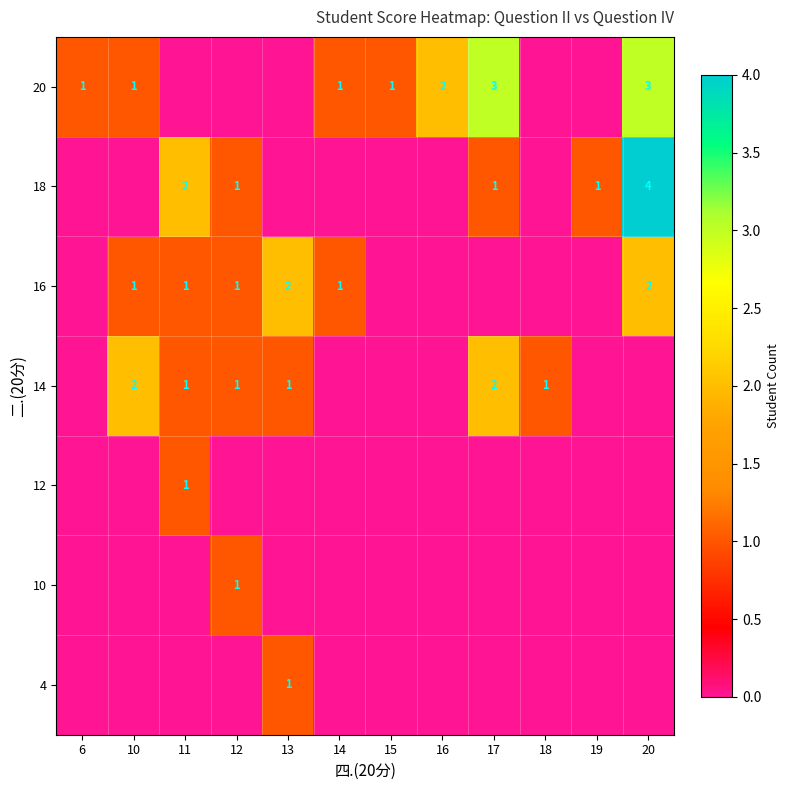

Is it true that 16 equals 3 at 13?

False